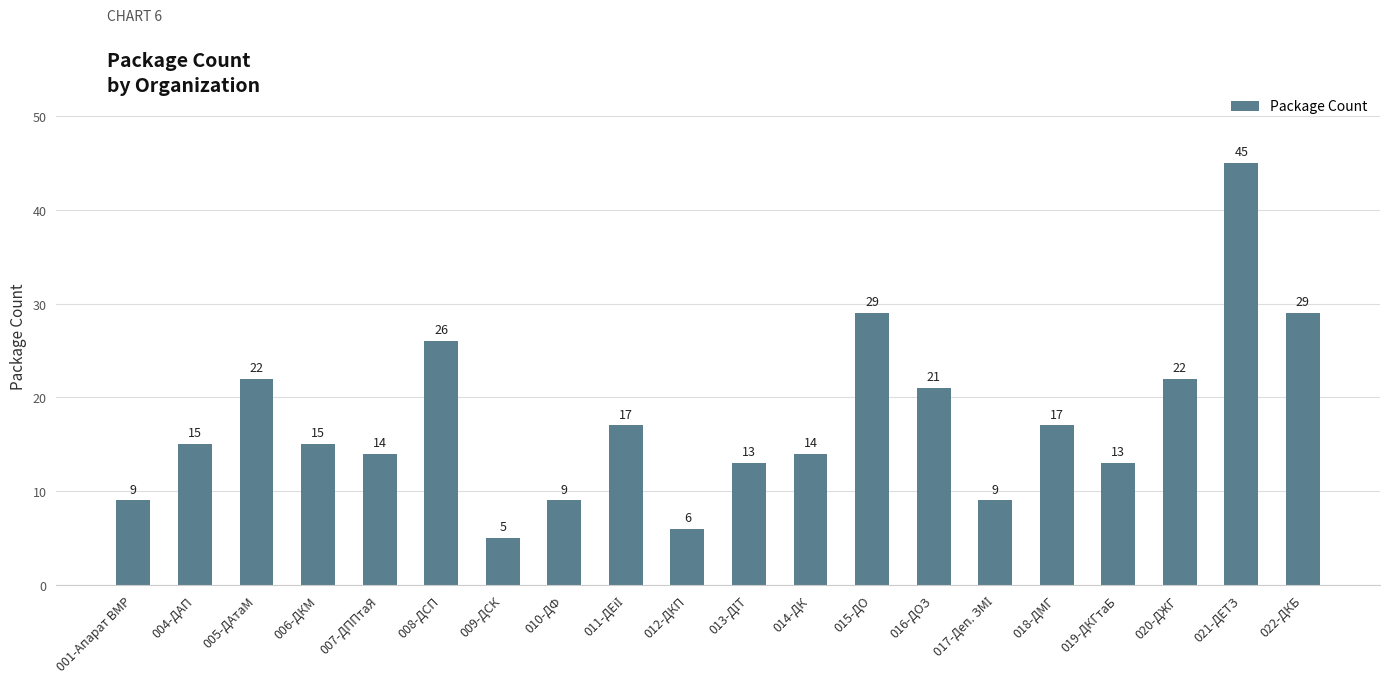

What is the sum of all values?

350